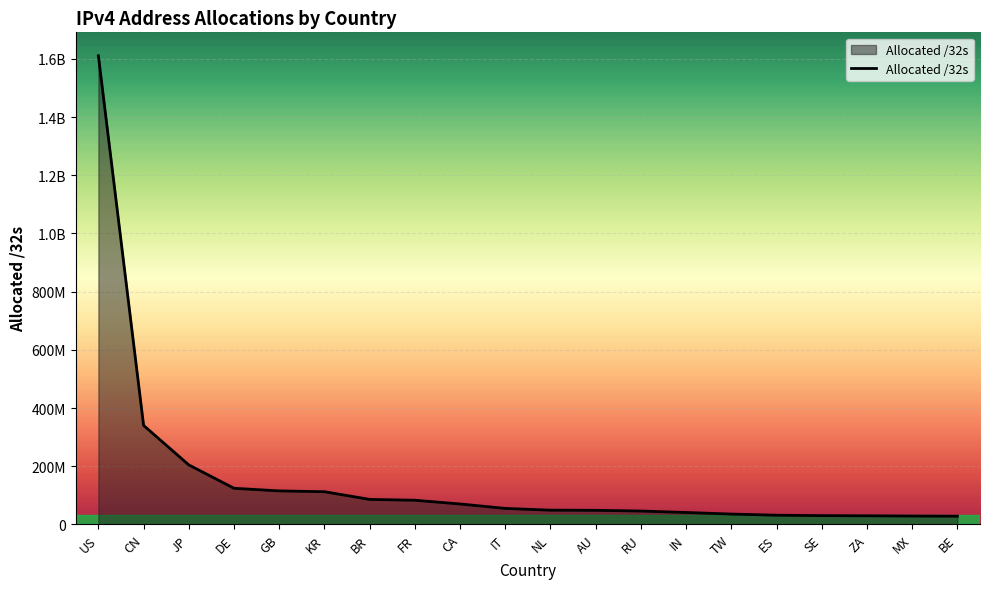

What is the change in value from CA to IN?

-29210624